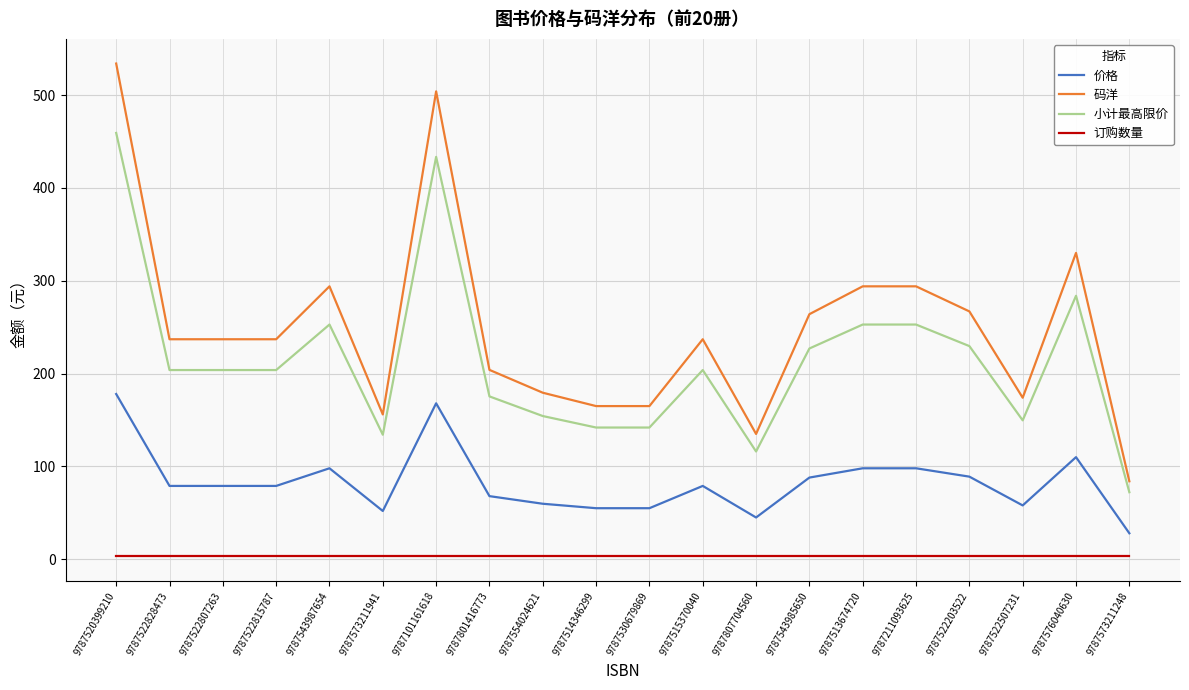

What is the highest value of the 码洋 series?

534.0